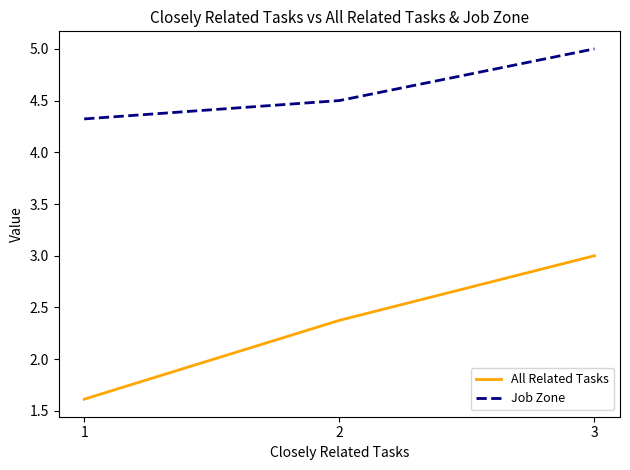

Is this an area chart (filled region under the line)?

No